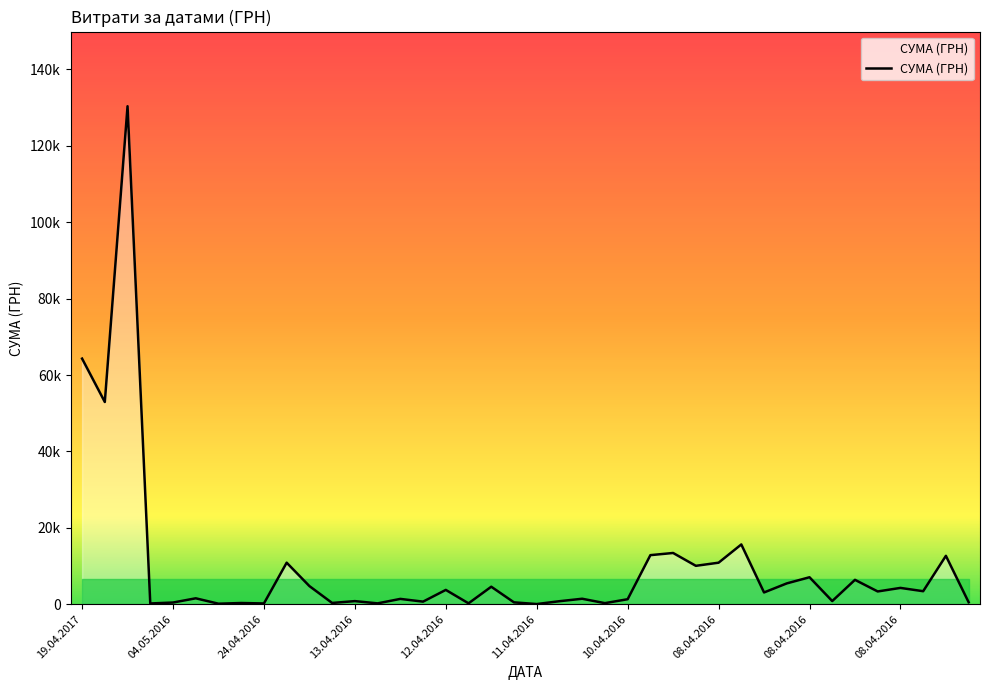

At which category does the chart reach its minimum across all series?

20